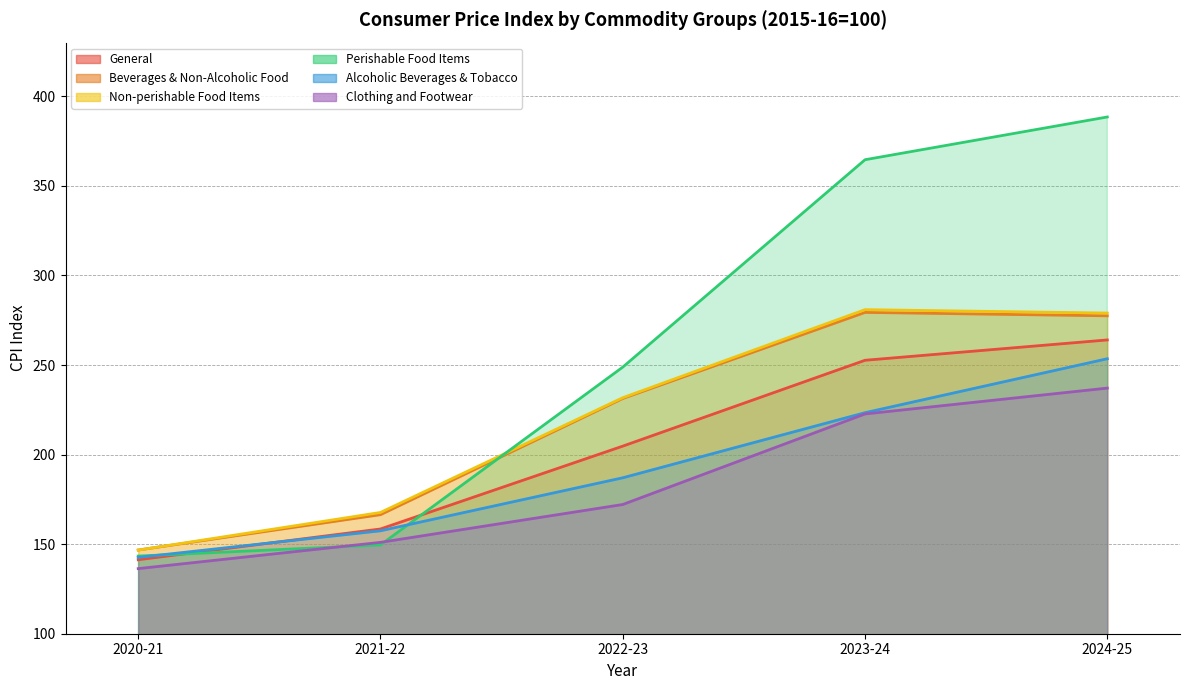

At which category is the sum across all series the highest?

2024-25